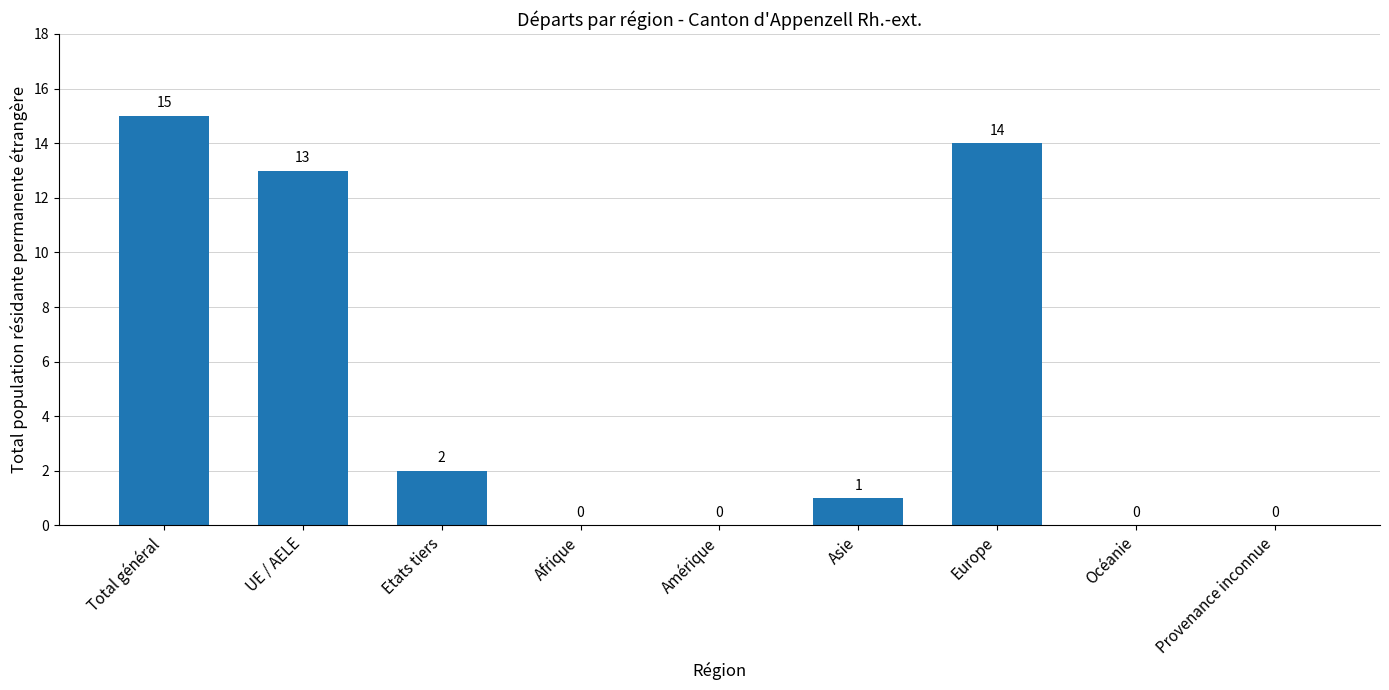

Reading right to left, transcribe all the data shown in this chart.

0	0	14	1	0	0	2	13	15